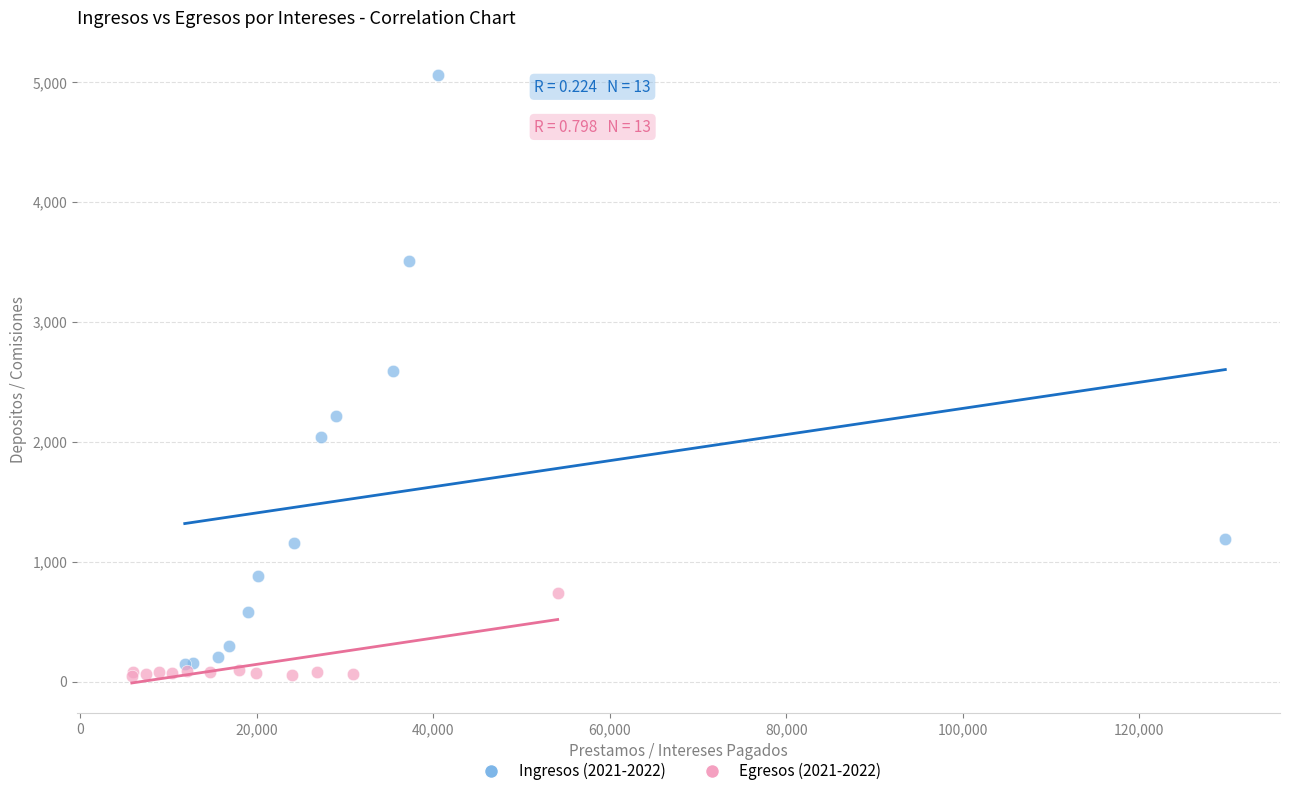

Which series has the largest Y range (max minus min)?

Ingresos (2021-2022)